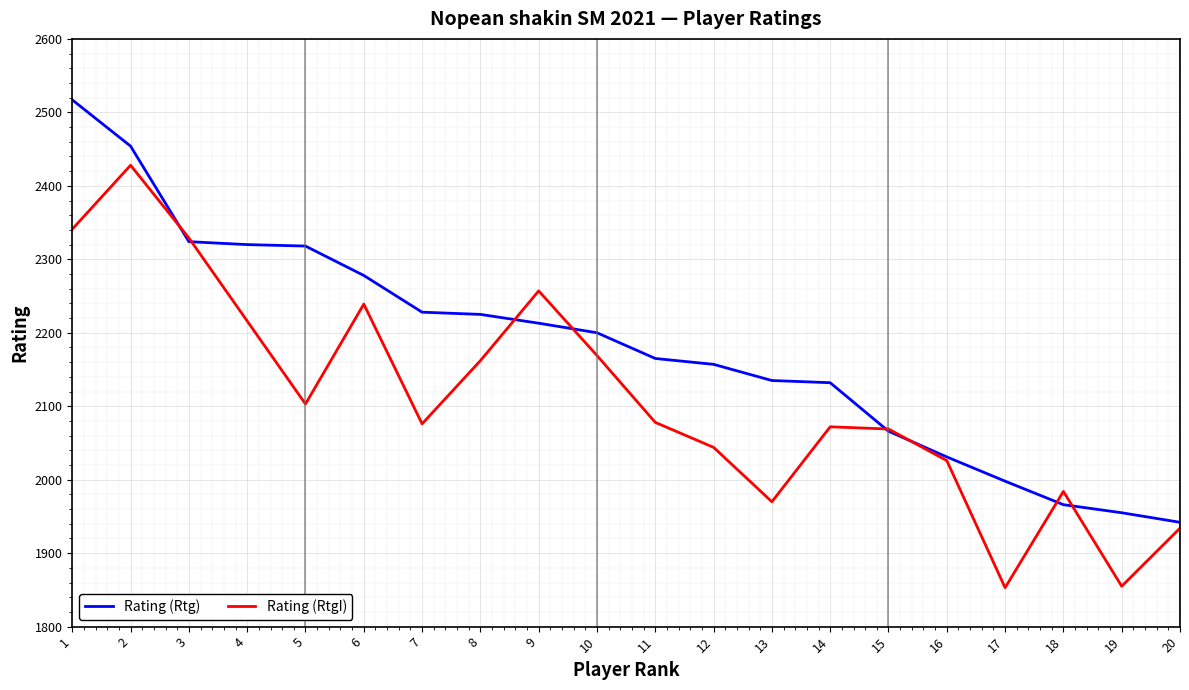

At 5, list the series in order from smallest to largest.

Rating (RtgI), Rating (Rtg)